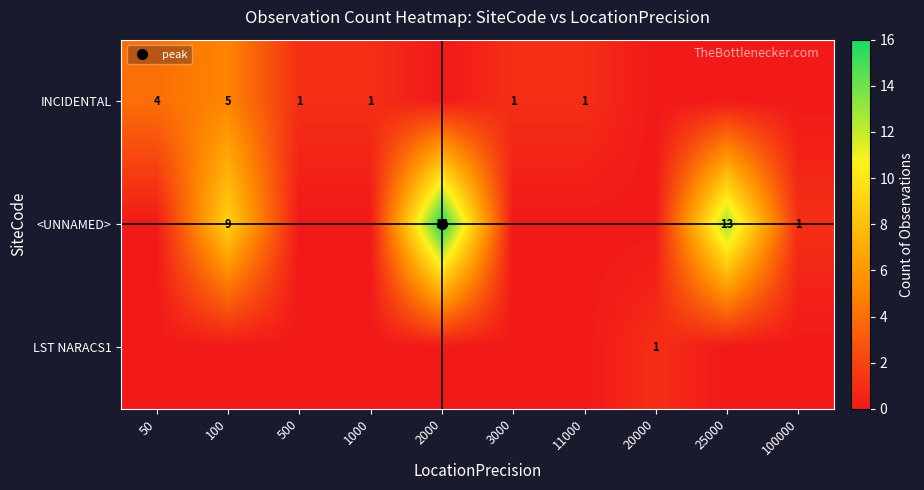

List the labels in order of <UNNAMED> value, largest first.

2000, 25000, 100, 100000, 50, 500, 1000, 3000, 11000, 20000